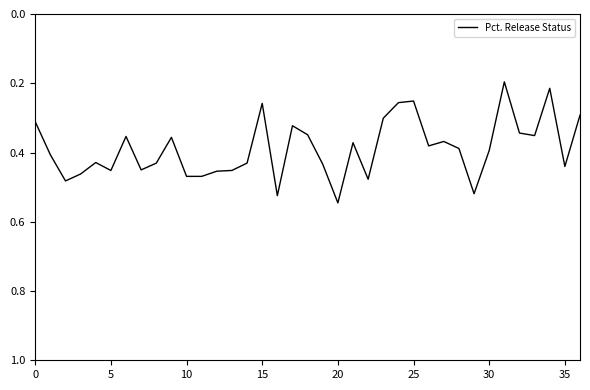

How many points are lower than both their immediate neighbors (excluding endpoints)?

10